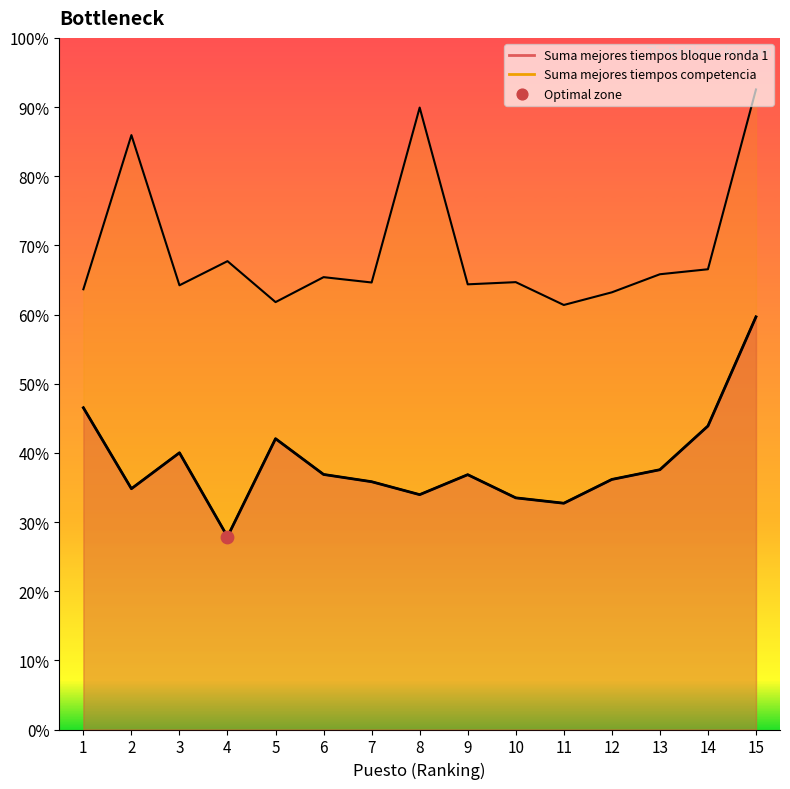

What is the total value across all series at 9?

172.1